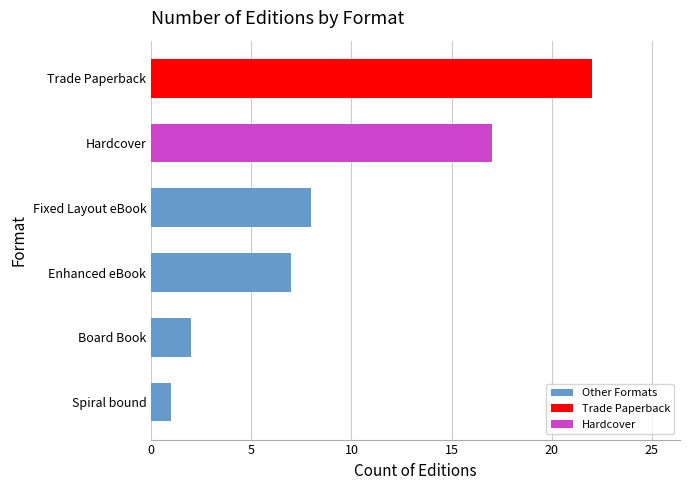

What is the approximate value at Trade Paperback?

22